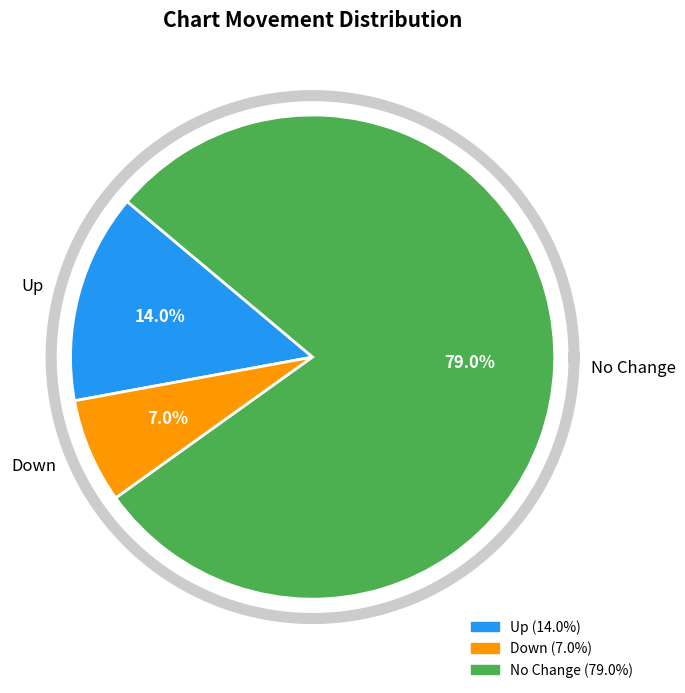

Is there any slice that represents more than half of the pie?

Yes